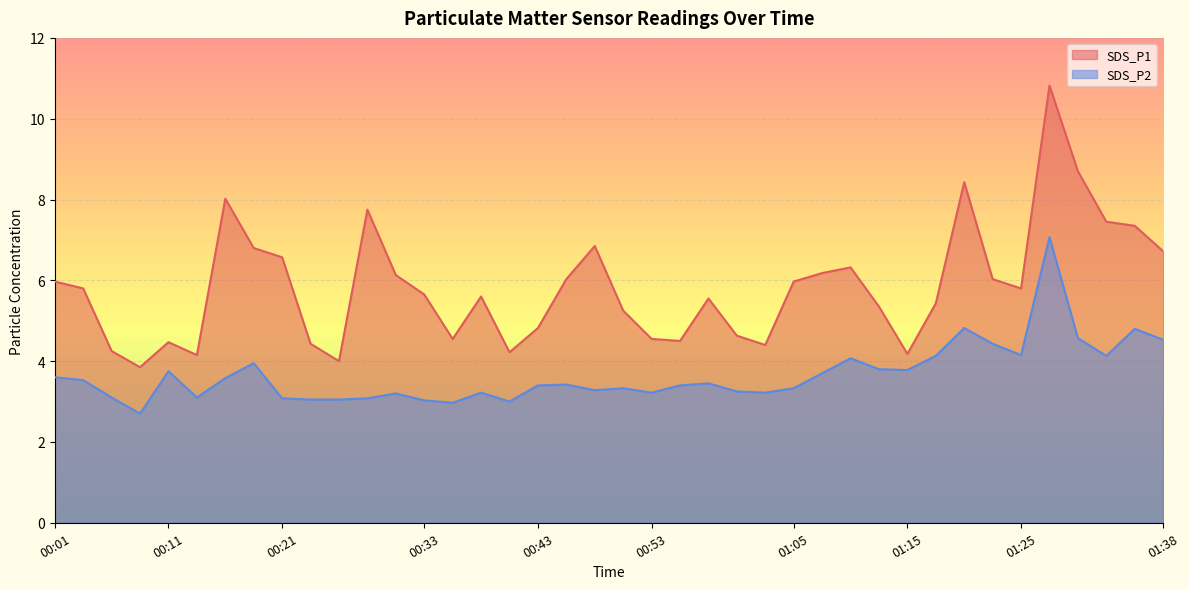

At which label does SDS_P2 reach its minimum?

00:08